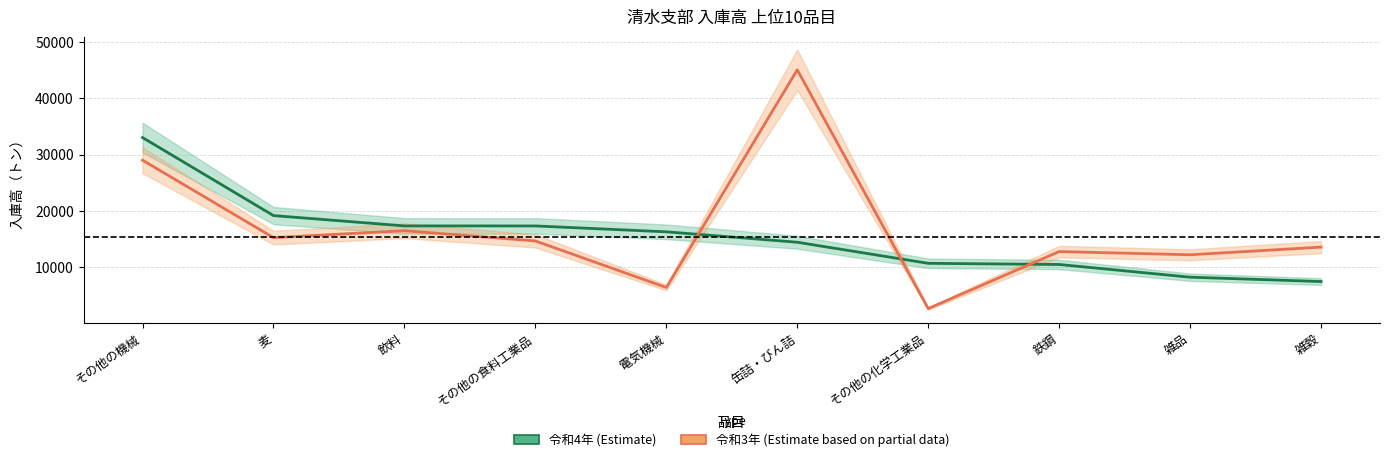

Which series has the largest total across all categories?

令和3年